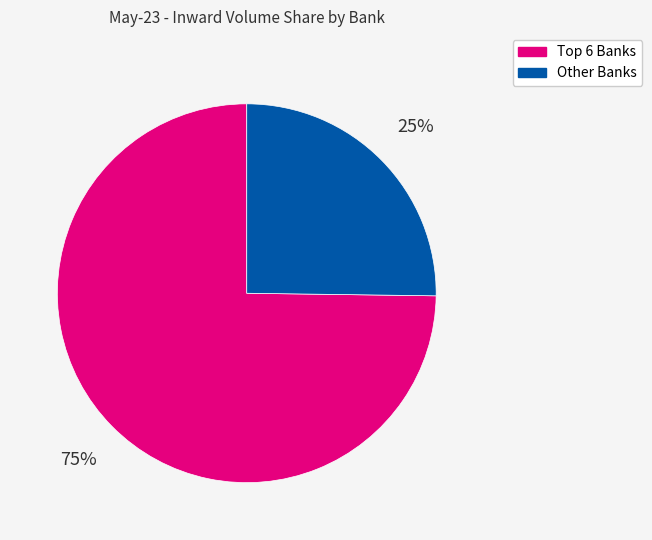

Does any single category account for the majority?

Yes